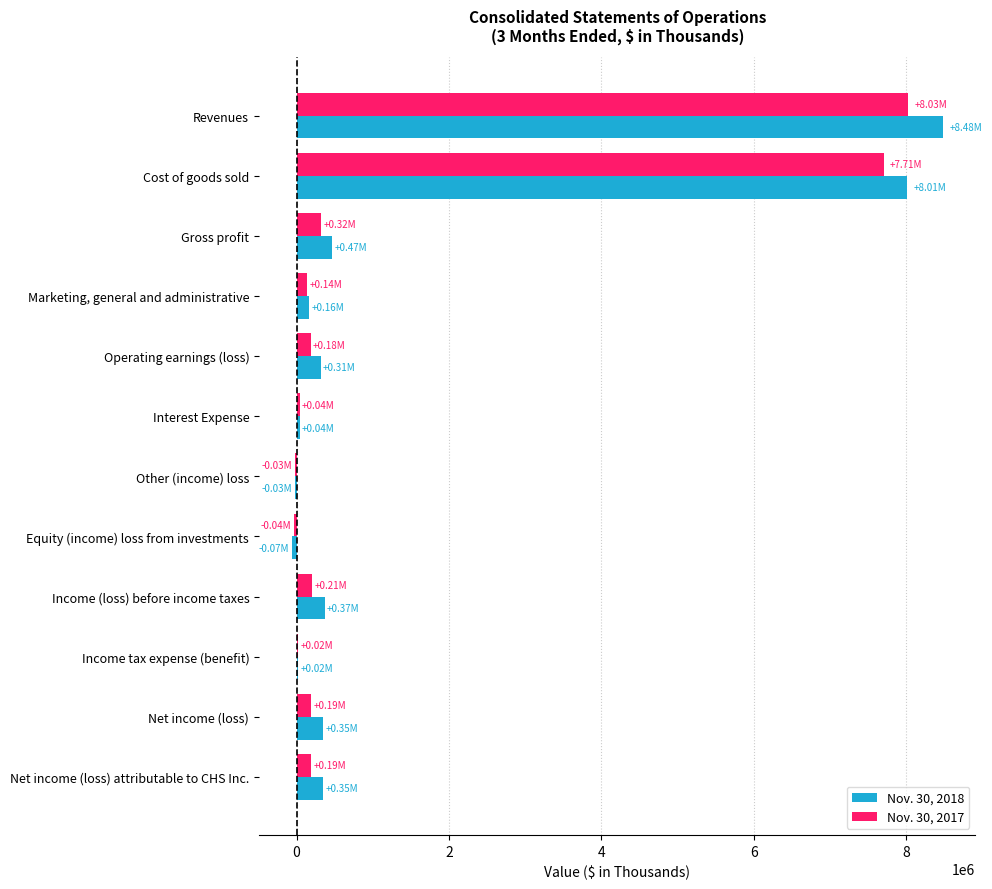

Which category has the highest value in the Nov. 30, 2017 series?

Revenues